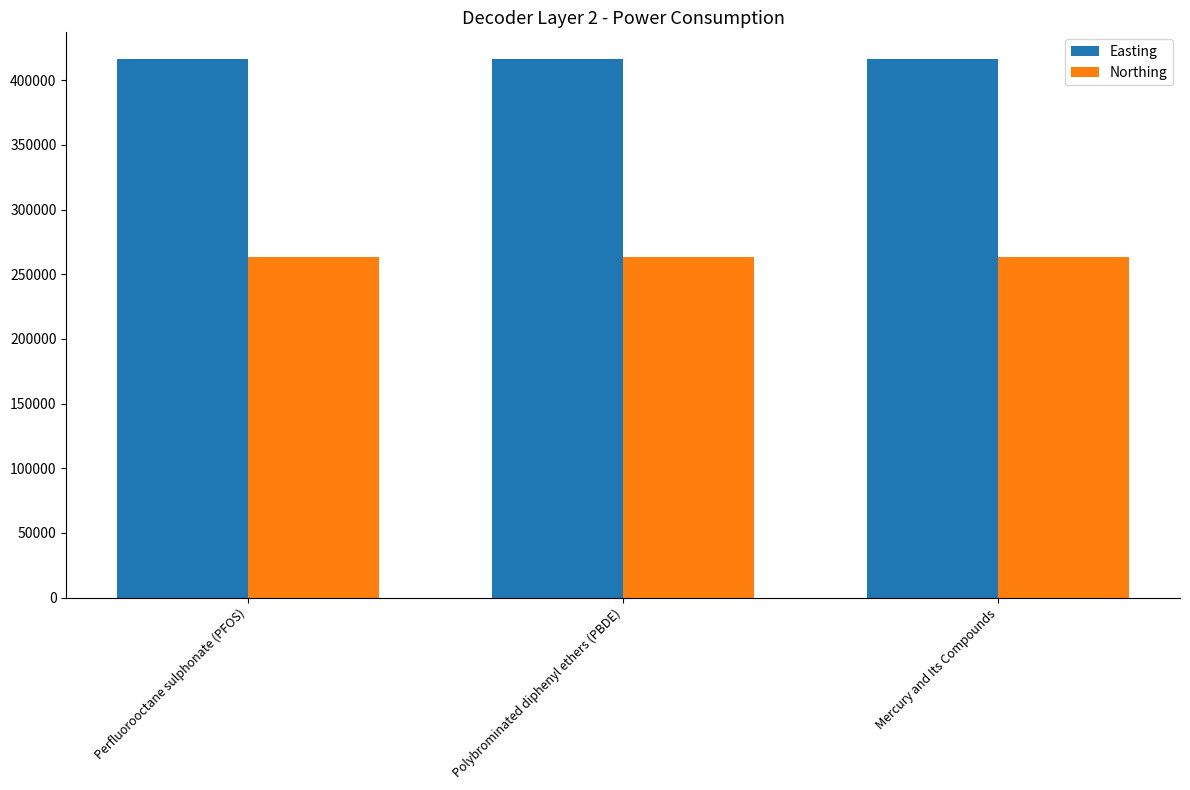

Read the Northing value at Perfluorooctane sulphonate (PFOS).

263325